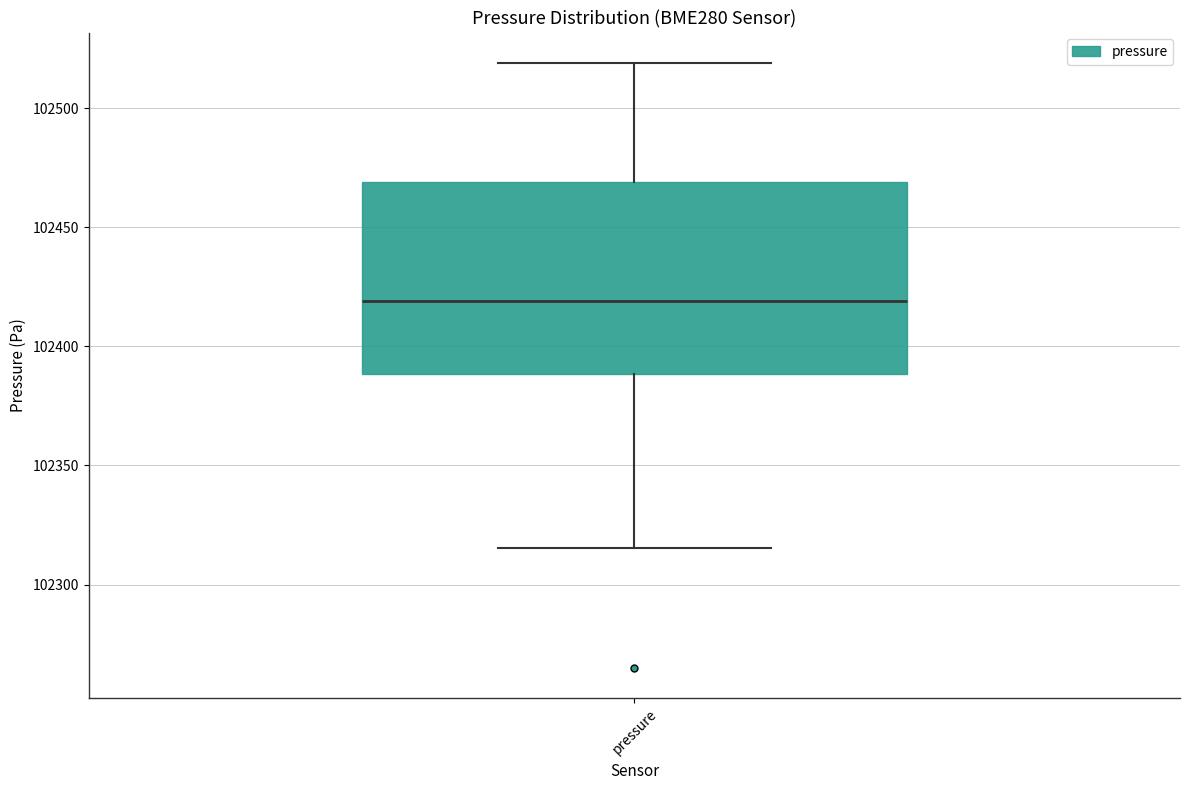

Transcribe this box plot: give where the median line is, the range the box spans, and where the two whiskers end, as read against the y-axis. The values are not printed on the chart, so give them approximately, as read against the axis.

median 102420, box 102390 to 102470, whiskers 102315 to 102520